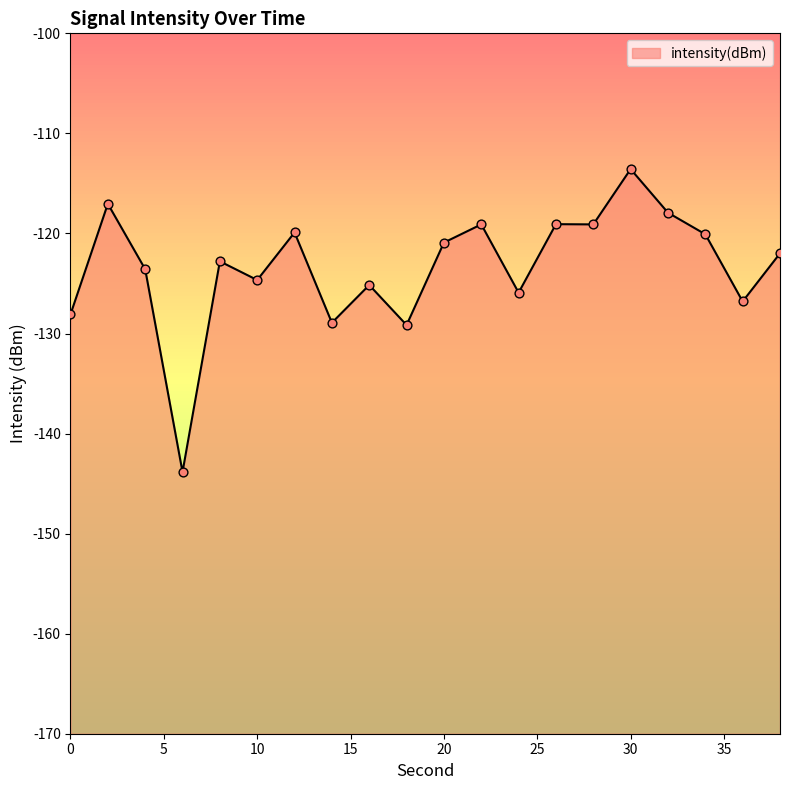

What is the change in value from 0 to 6?

-15.8